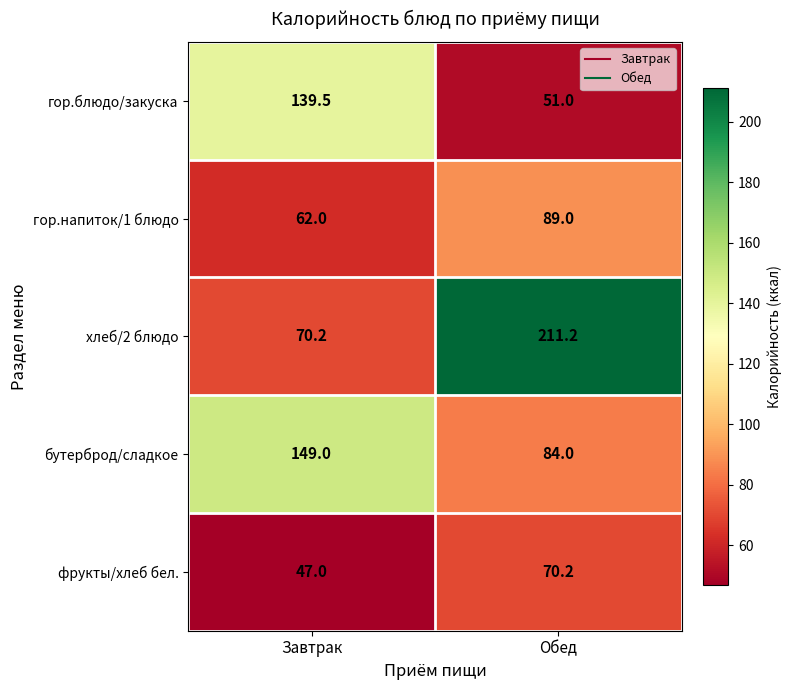

At how many categories does at least one series exceed 52?

2